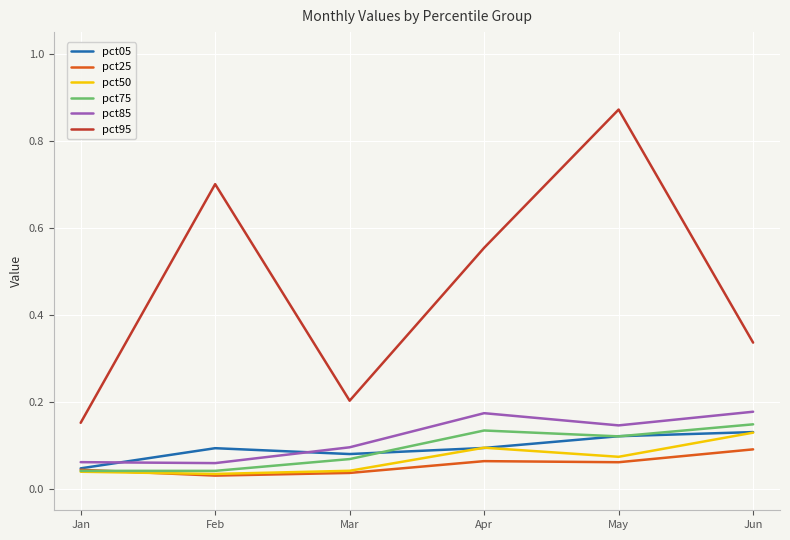

Does the chart display data point markers on the line(s)?

No